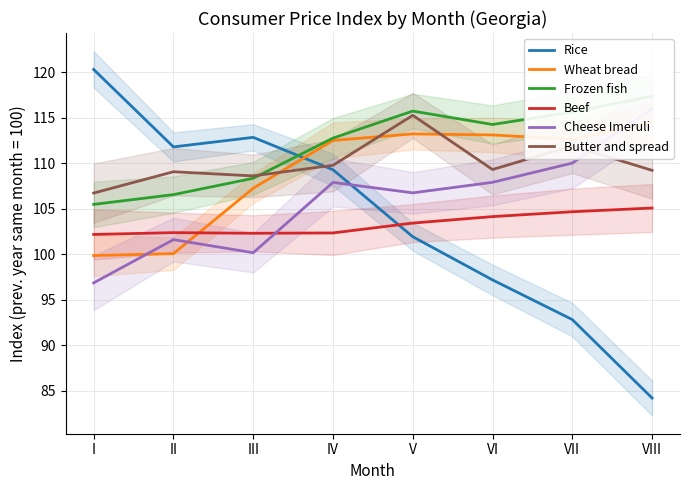

True or false: Rice and Wheat bread cross at least once.

True